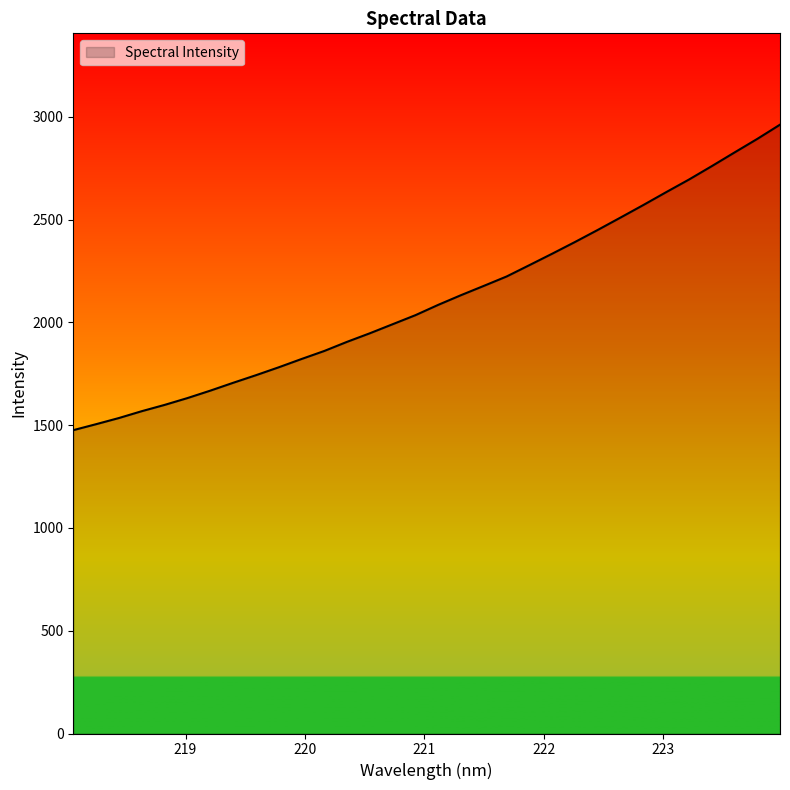

What is the maximum value shown in the chart?

2962.3